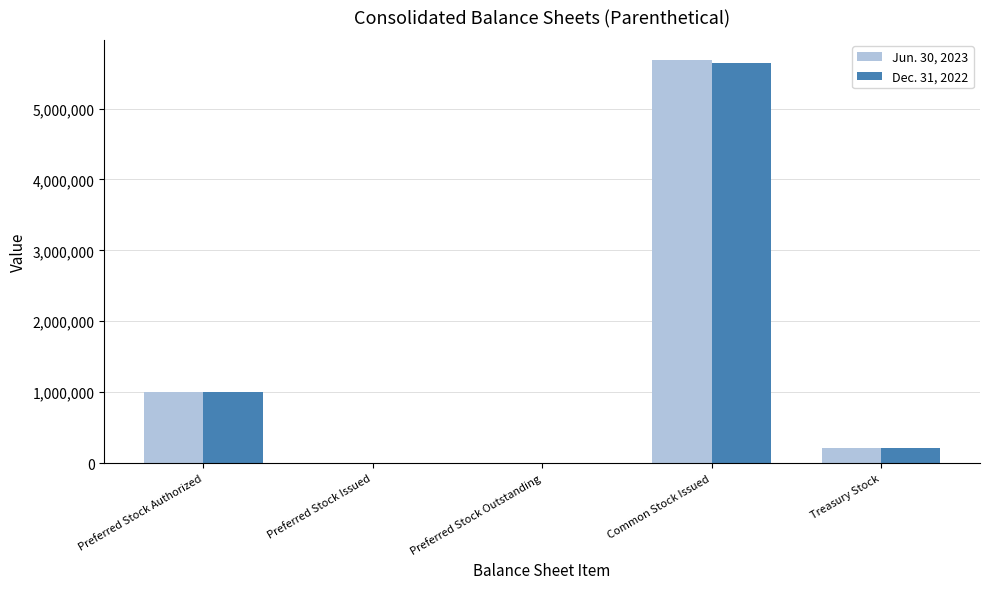

The value of Dec. 31, 2022 at Preferred Stock Authorized is 1000000. True or false?

True